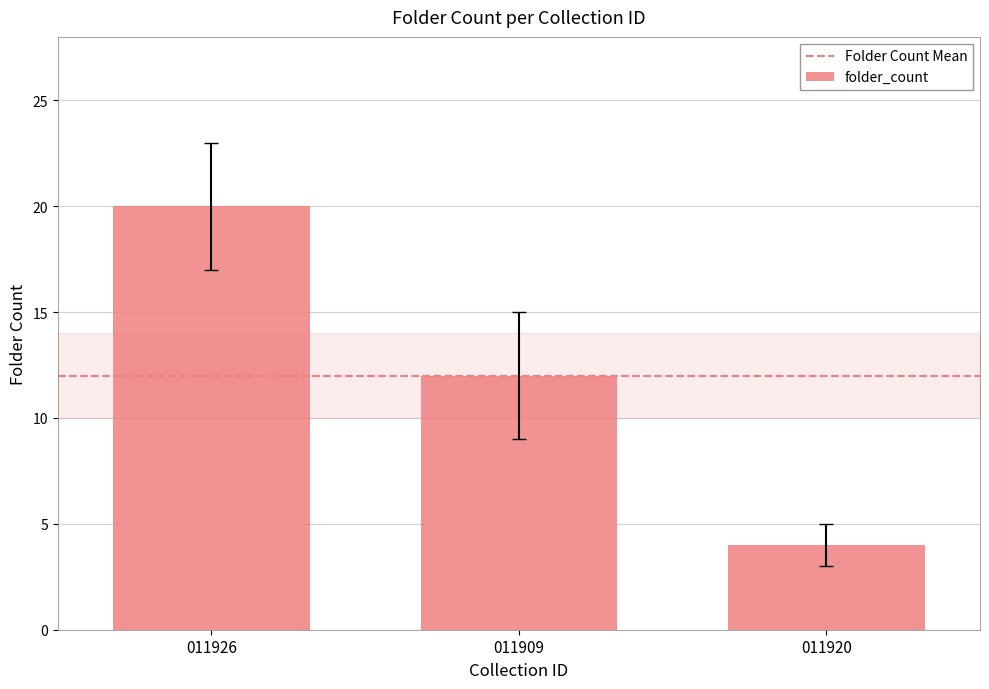

Reading left to right, what are all the values shown in this chart?

011926=20	011909=12	011920=4